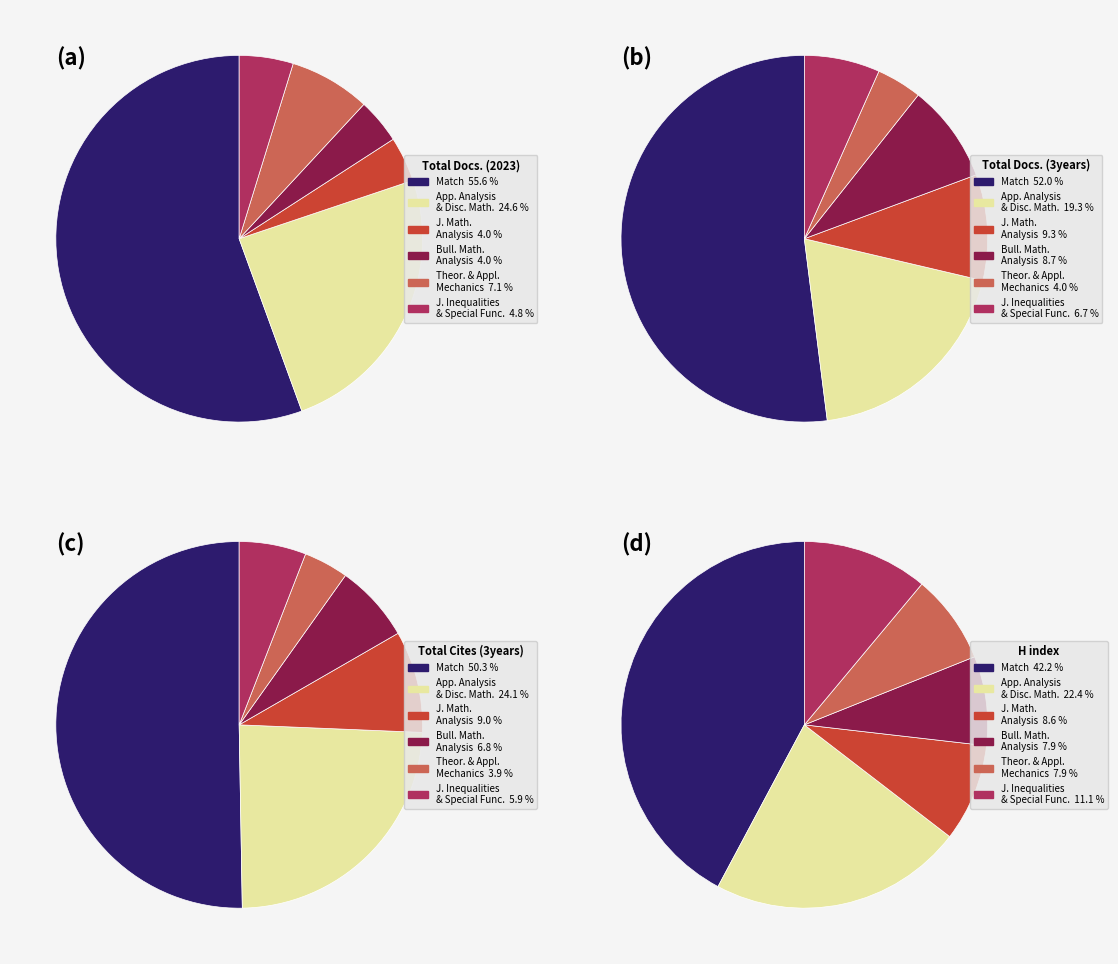

To the nearest percent, what portion does Theoretical and Applied Mechanics represent?

7%